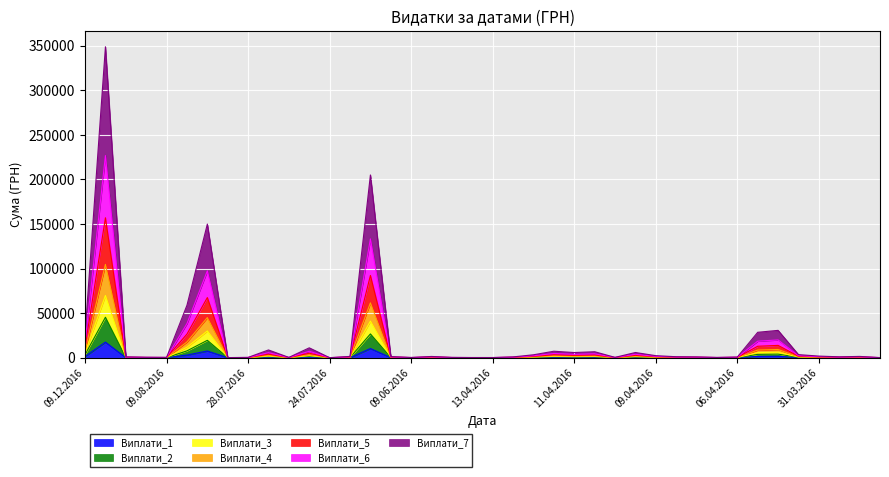

At which label is the value closest to 8724?

01.08.2016